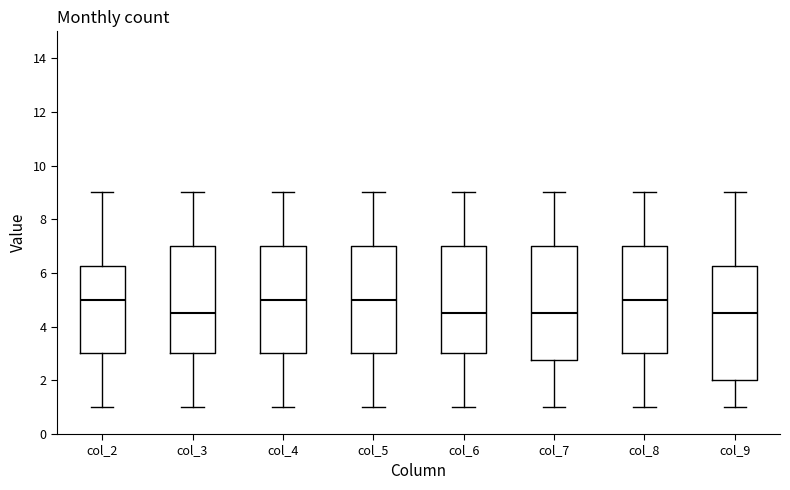

Where does the lower whisker of the box for col_5 end on the y-axis? The values are not printed on the chart, so give them approximately, as read against the axis.

1.0